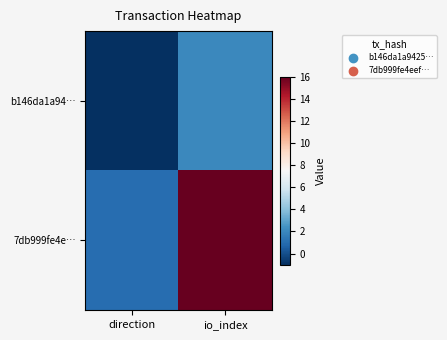

What is the difference between the highest and lowest values at io_index?

14